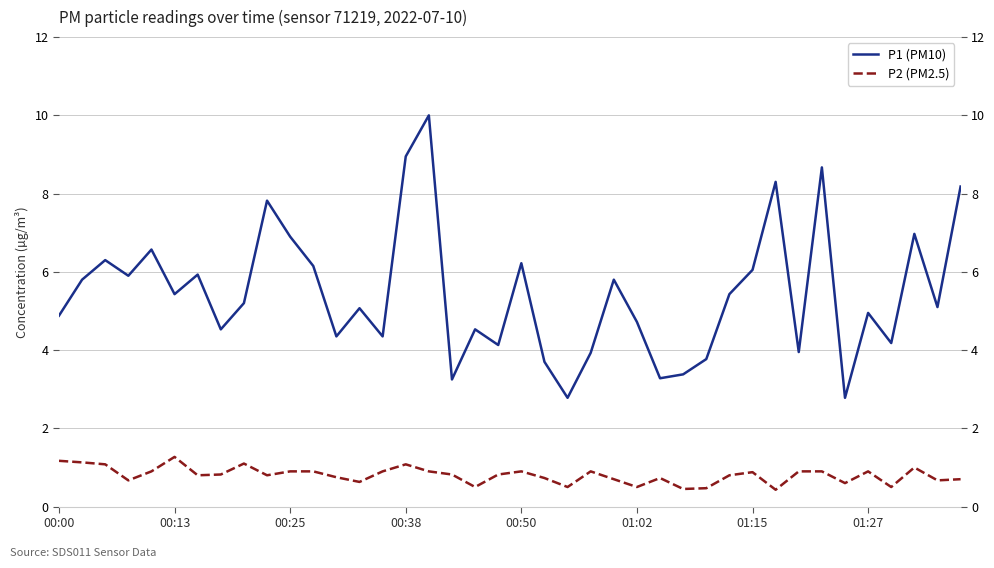

Reading left to right, transcribe all the data shown in this chart.

P1 (PM10): 4.9	5.8	6.3	5.9	6.6	5.4	5.9	4.5	5.2	7.8	6.9	6.2	4.3	5.1	4.3	8.9	10.0	3.2	4.5	4.1	6.2	3.7	2.8	3.9	5.8	4.7	3.3	3.4	3.8	5.4	6.0	8.3	4.0	8.7	2.8	5.0	4.2	7.0	5.1	8.2
P2 (PM2.5): 1.2	1.1	1.1	0.7	0.9	1.3	0.8	0.8	1.1	0.8	0.9	0.9	0.8	0.6	0.9	1.1	0.9	0.8	0.5	0.8	0.9	0.7	0.5	0.9	0.7	0.5	0.7	0.5	0.5	0.8	0.9	0.4	0.9	0.9	0.6	0.9	0.5	1.0	0.7	0.7